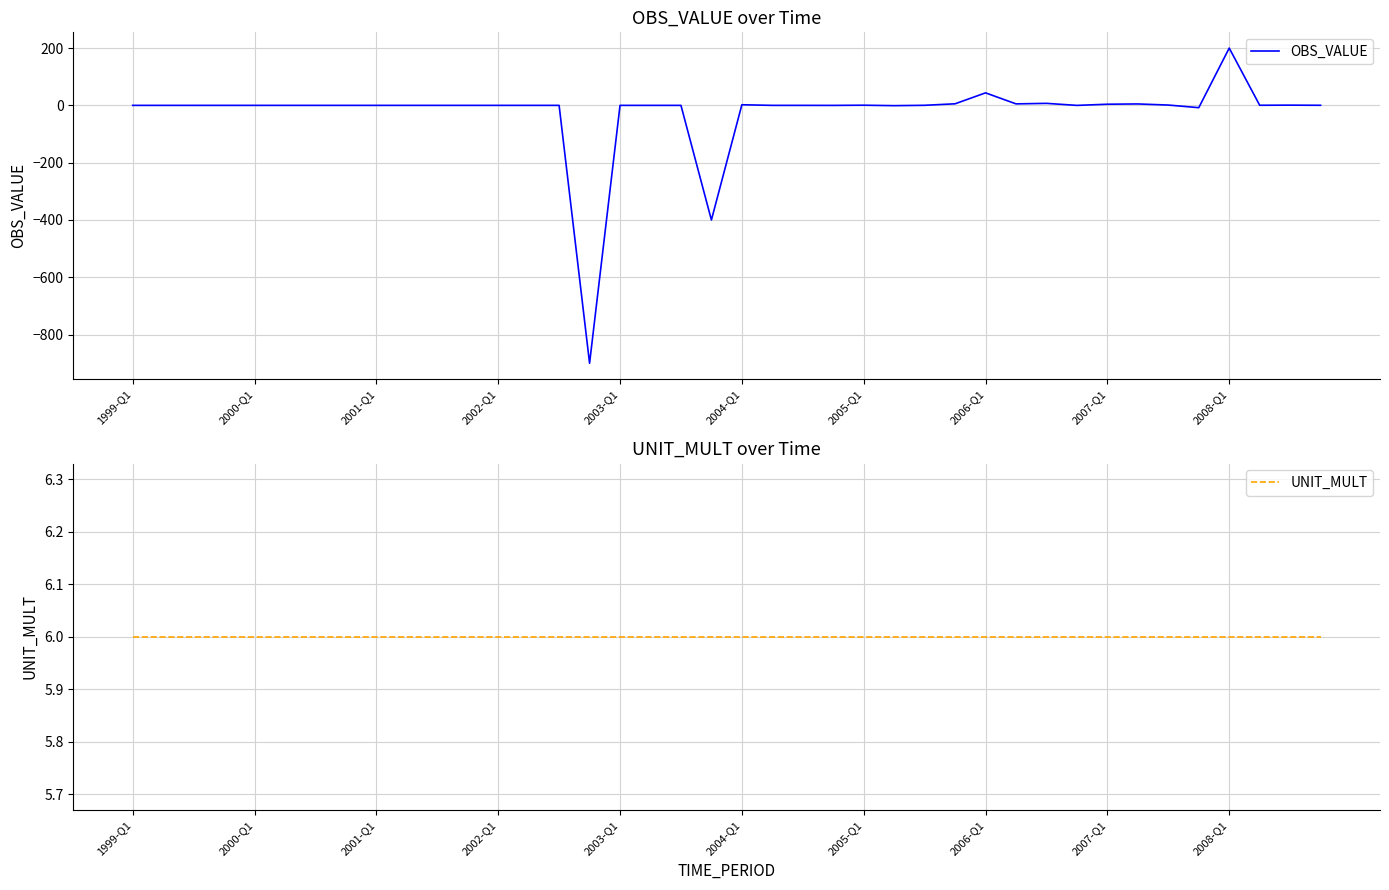

What is the lowest value of the OBS_VALUE series?

-900.0